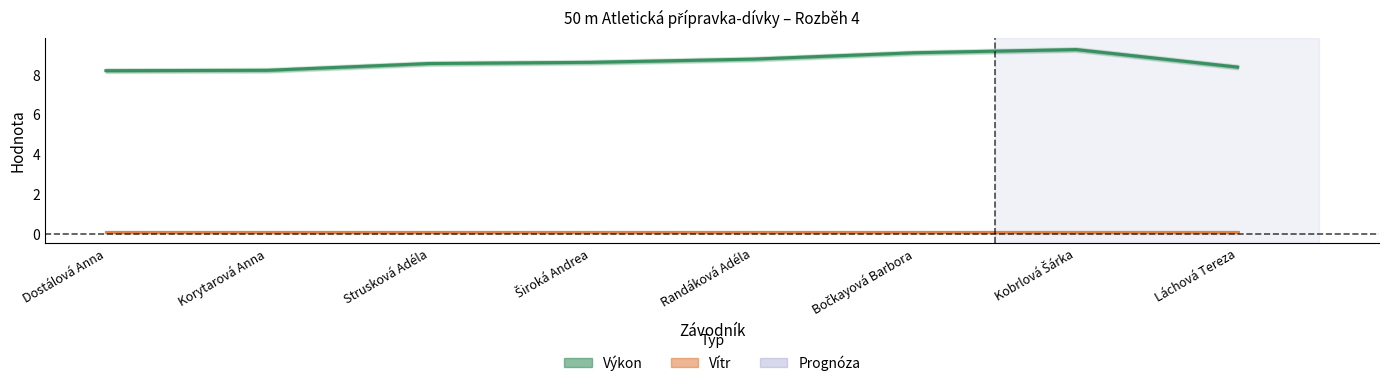

The value of Výkon at Široká Andrea is 11.9. True or false?

False